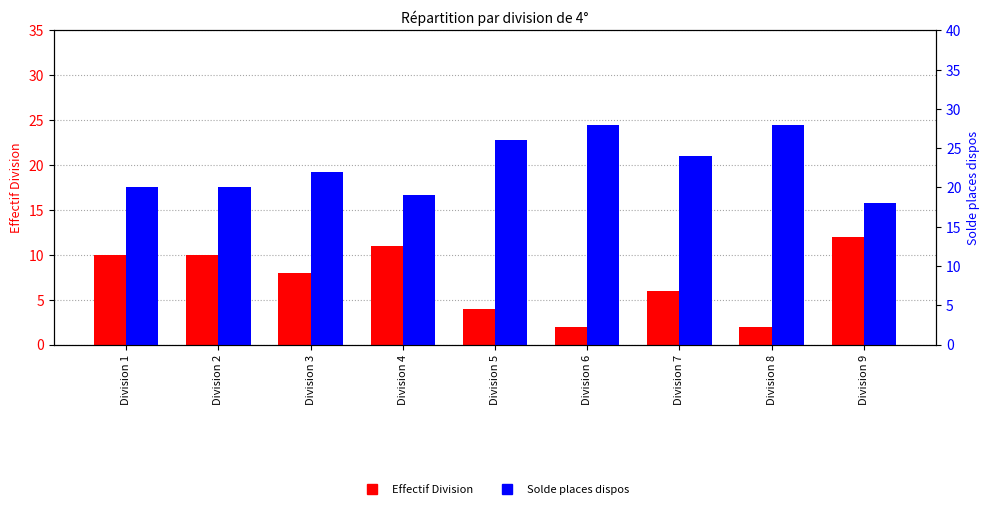

At how many categories does at least one series exceed 26?

2